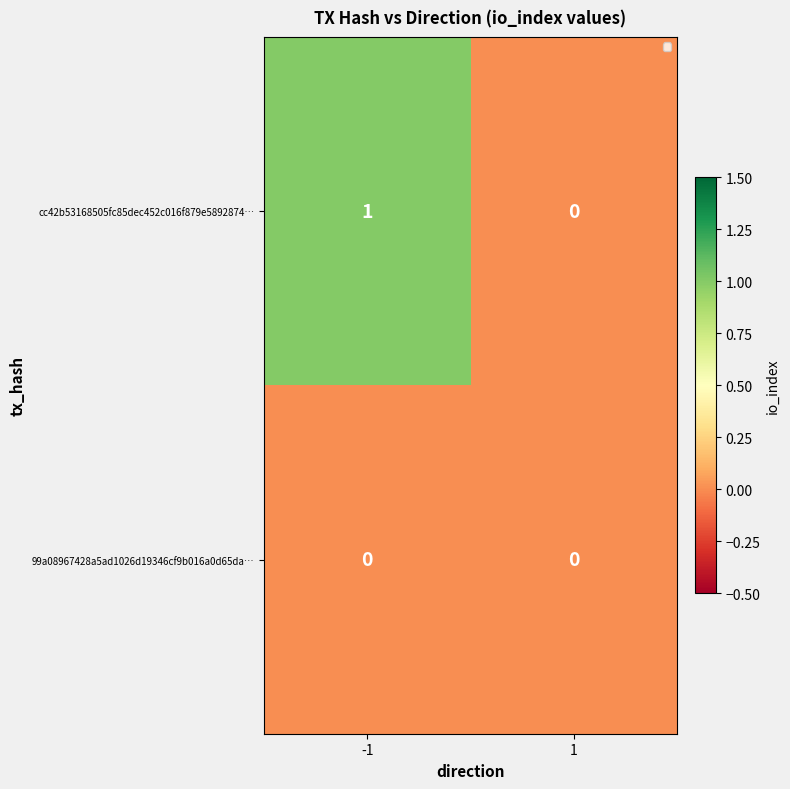

Between -1 and 1, which series saw the biggest shift?

cc42b53168505fc85dec452c016f879e5892874…